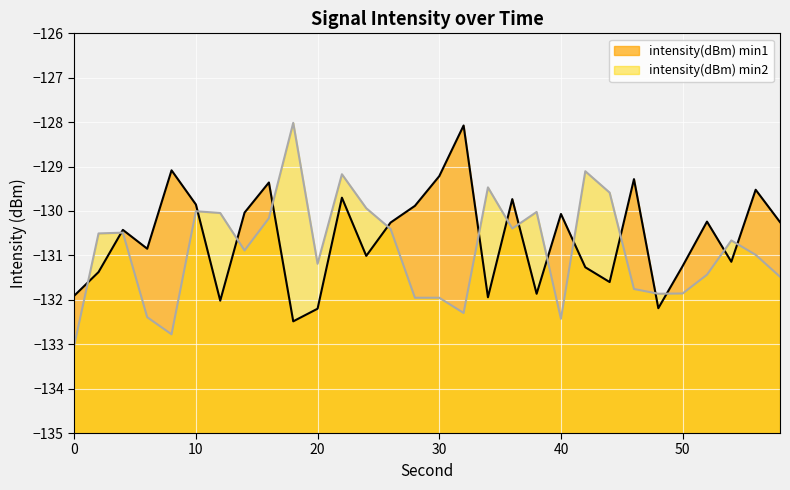

At which label is the value closest to -130?

14